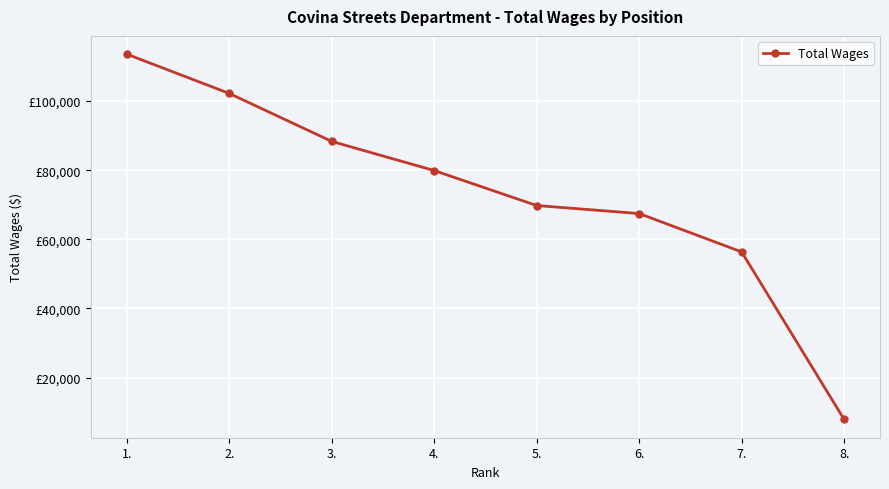

What is the change in value from 2. to 7.?

-45849